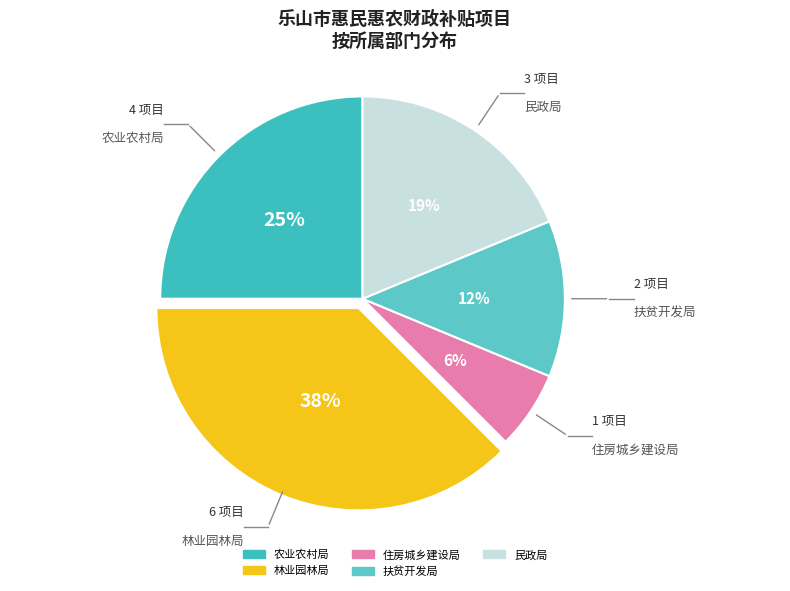

Is it true that 农业农村局 is 37% of the pie?

False